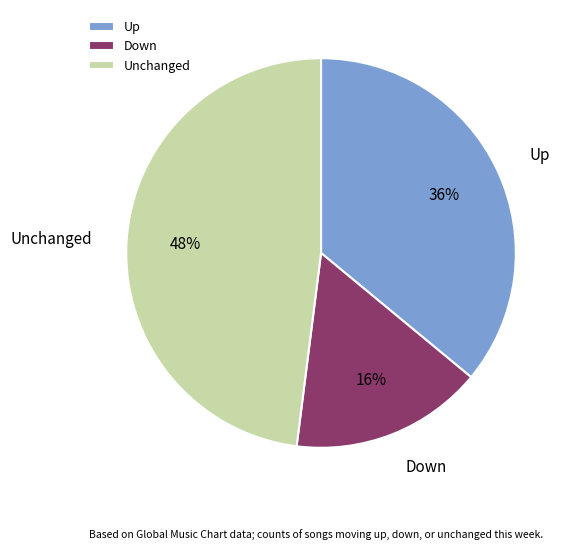

To the nearest percent, what is the difference between the largest and smallest slice percentages?

32%